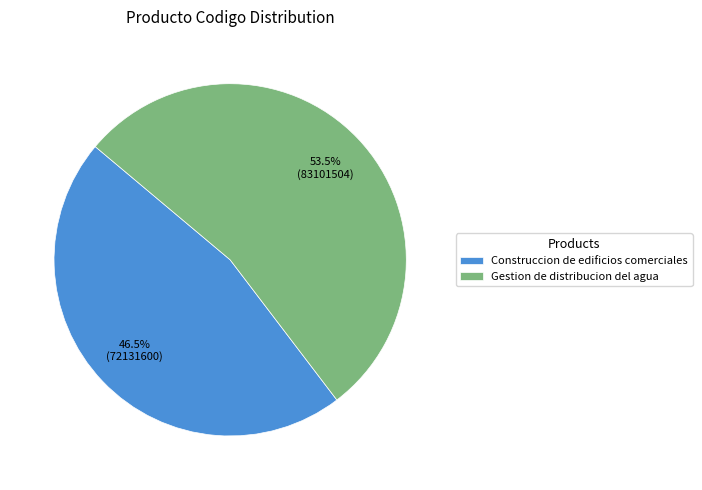

What is the total percentage of Construccion de edificios comerciales and Gestion de distribucion del agua?

100.0%